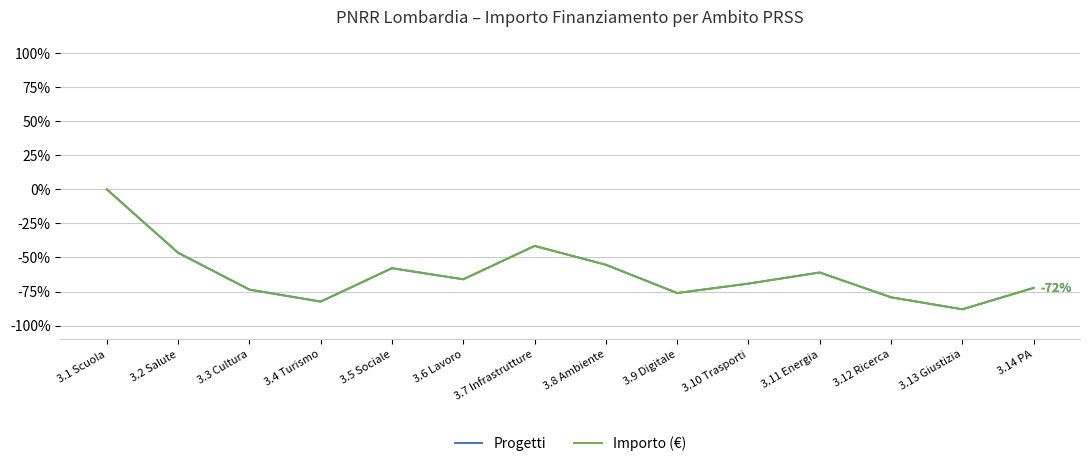

True or false: Importo (€) and Progetti cross at least once.

False